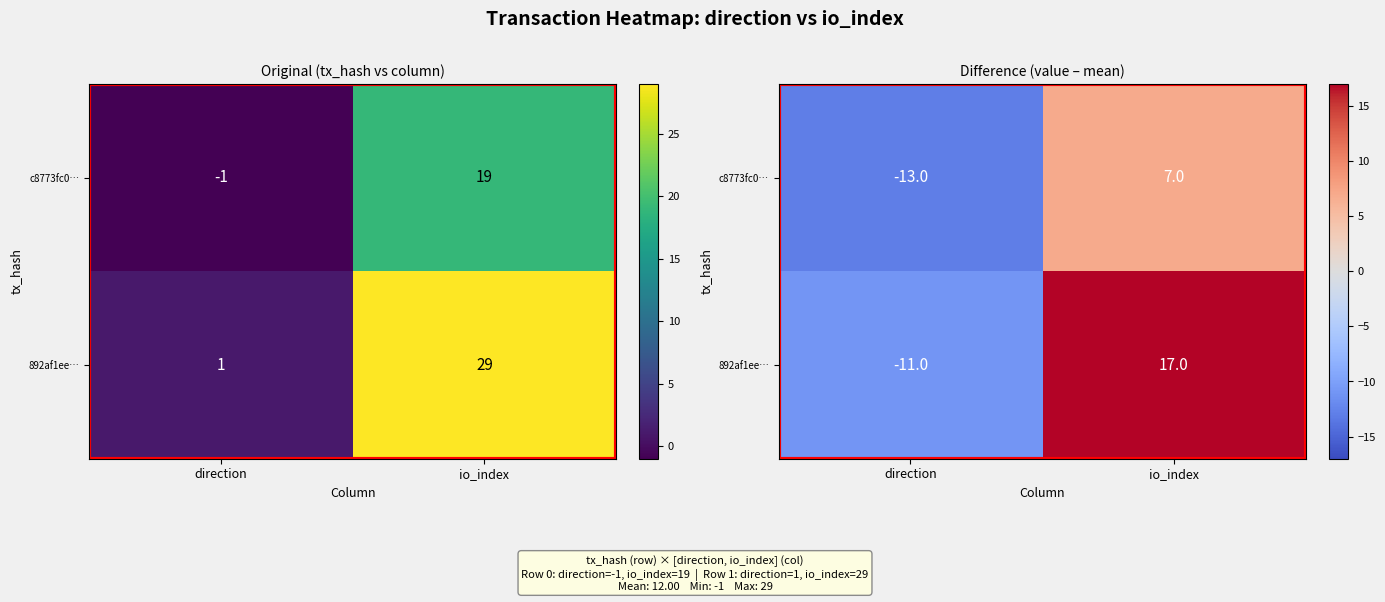

At which category is the sum across all series the highest?

io_index